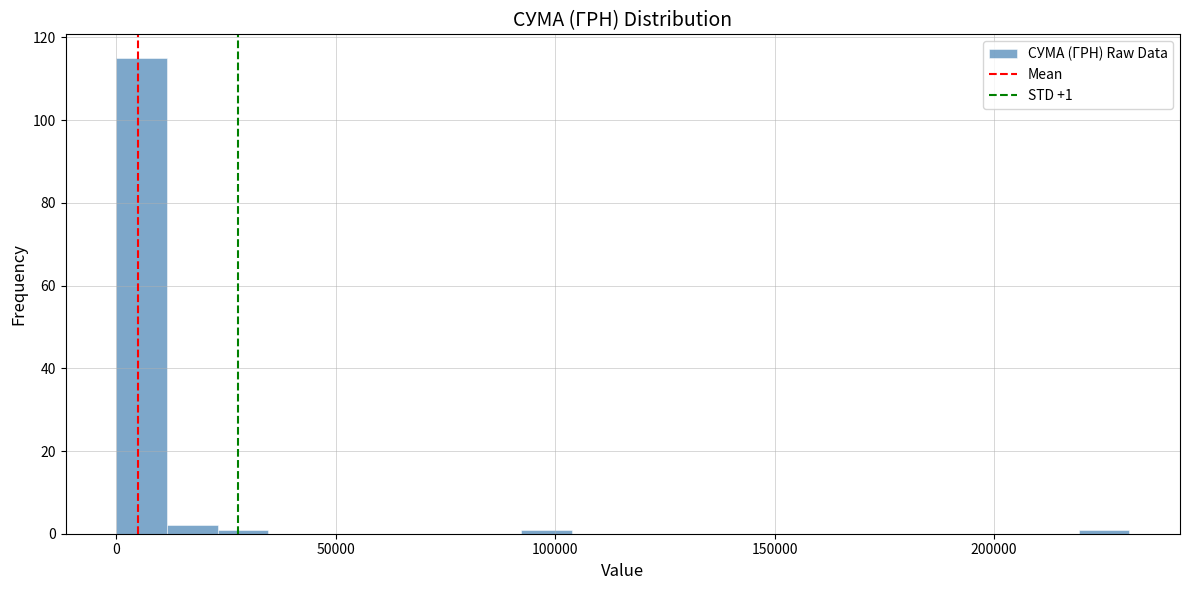

Around what value on the x-axis is the tallest bar? Give the approximate position of its centre, as read against the axis.

5000